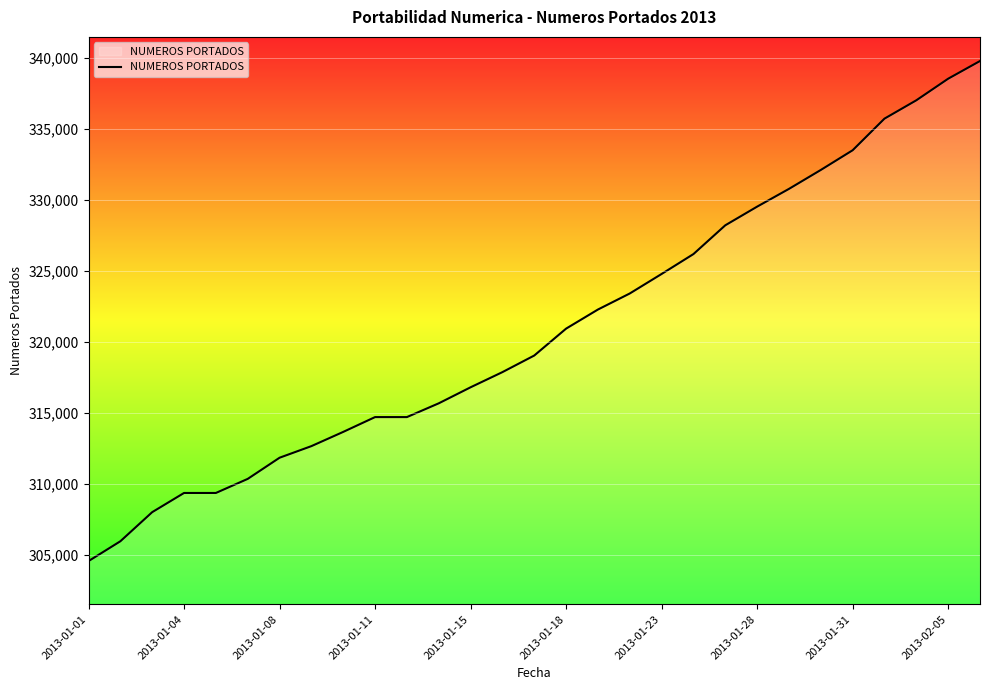

What is the maximum value shown in the chart?

339786